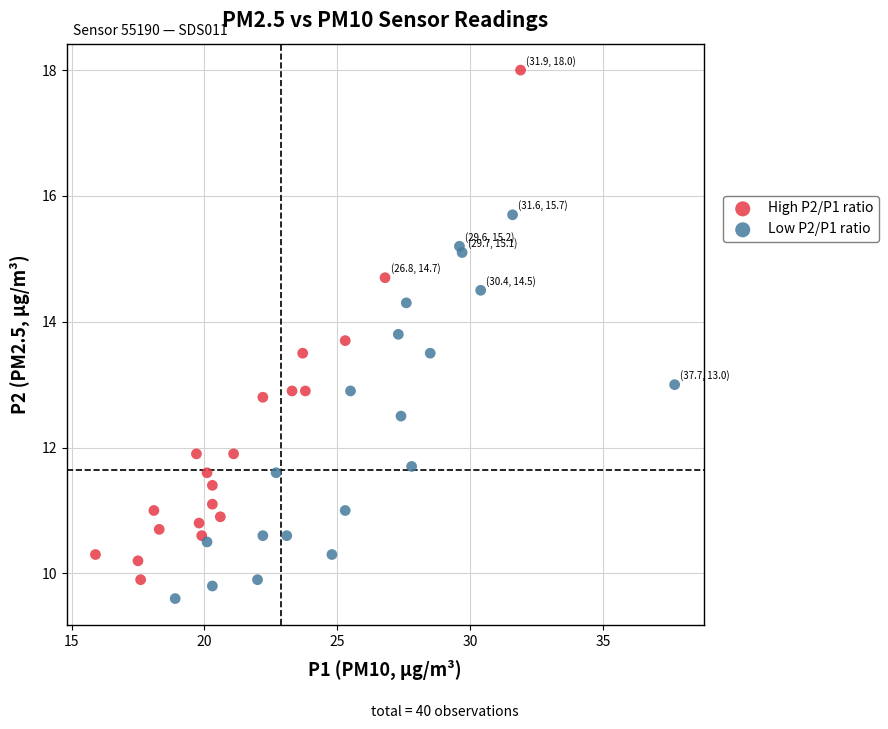

Which series has the largest Y range (max minus min)?

High P2/P1 ratio